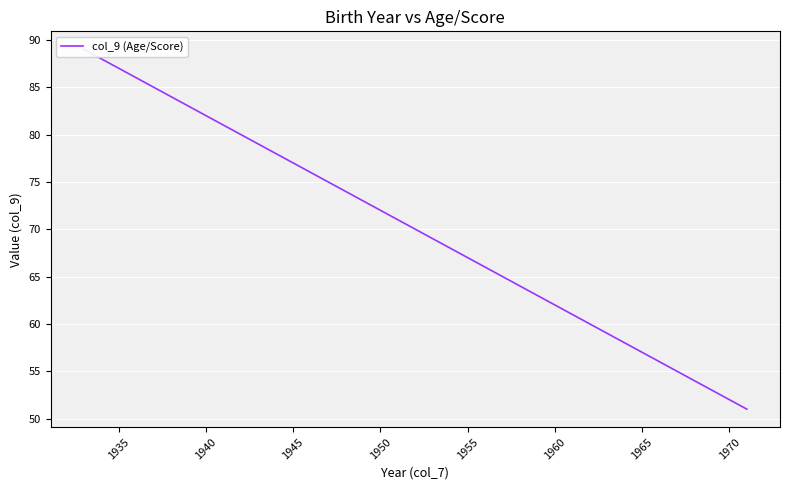

True or false: there are more than 0 points higher than both neighbors.

False